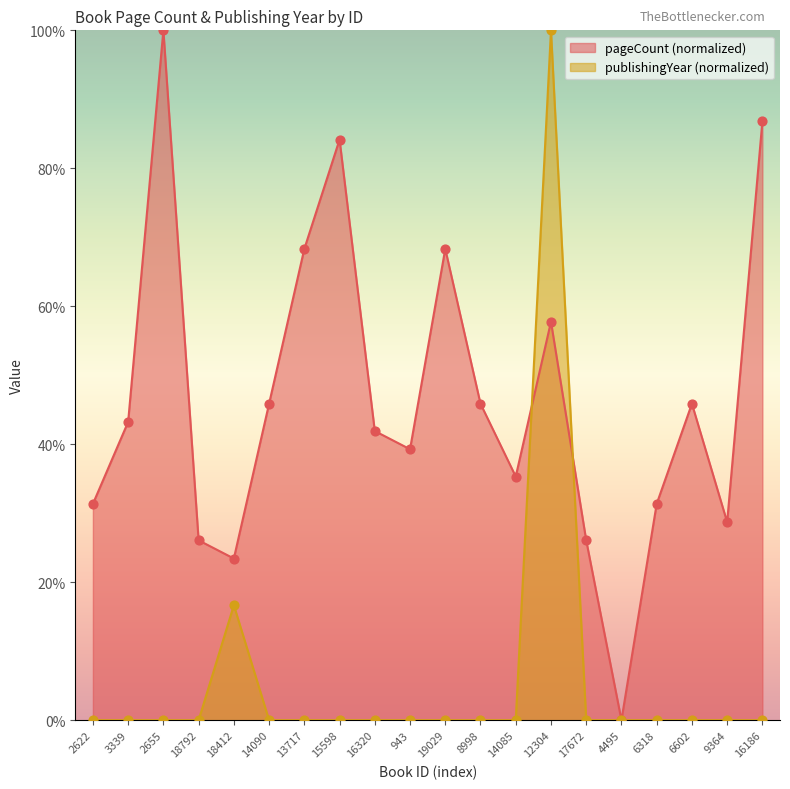

Which series reaches the minimum Y coordinate?

publishingYear